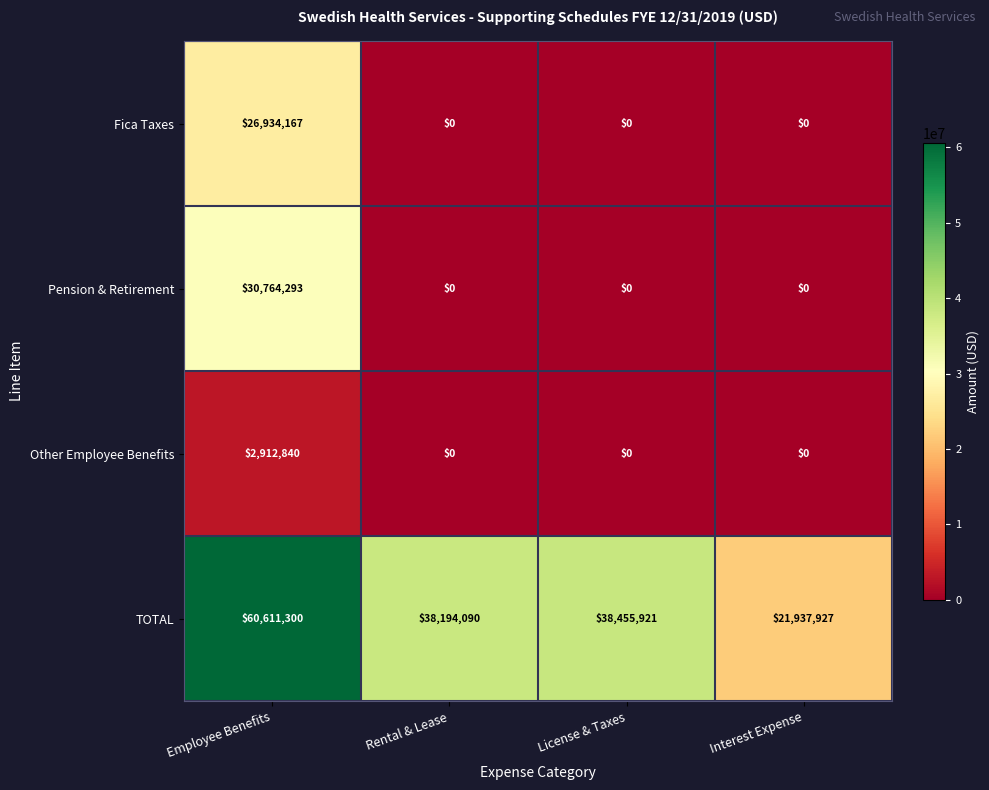

Reading left to right, transcribe all the data shown in this chart.

Fica Taxes: 26934167	0	0	0
Pension & Retirement: 30764293	0	0	0
Other Employee Benefits: 2912840	0	0	0
TOTAL: 60611300	38194090	38455921	21937927